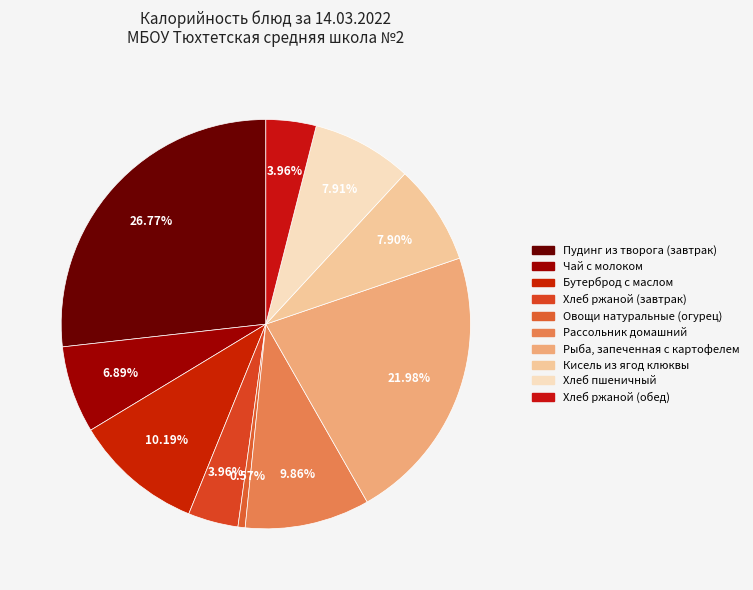

Rank the categories by value from lowest to highest.

Овощи натуральные (огурец), Хлеб ржаной (завтрак), Хлеб ржаной (обед), Чай с молоком, Кисель из ягод клюквы, Хлеб пшеничный, Рассольник домашний, Бутерброд с маслом, Рыба, запеченная с картофелем, Пудинг из творога (завтрак)